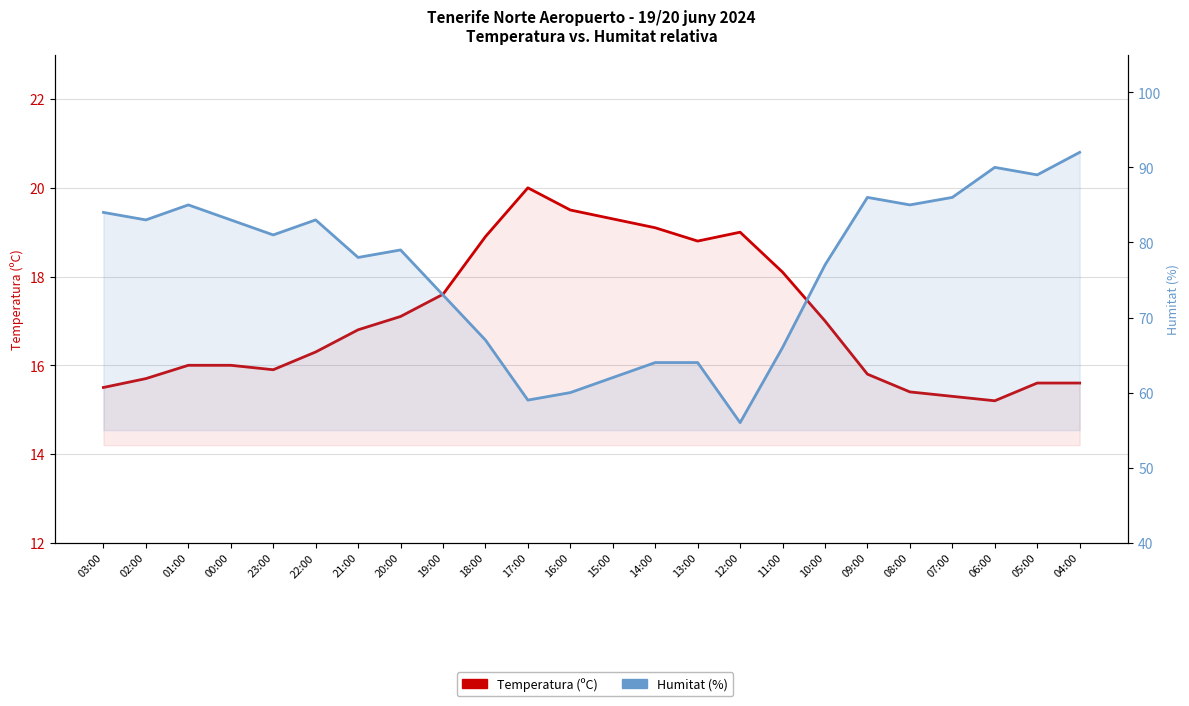

Reading left to right, what are all the values shown in this chart?

Temperatura (ºC): 03:00=15.5	02:00=15.7	01:00=16.0	00:00=16.0	23:00=15.9	22:00=16.3	21:00=16.8	20:00=17.1	19:00=17.6	18:00=18.9	17:00=20.0	16:00=19.5	15:00=19.3	14:00=19.1	13:00=18.8	12:00=19.0	11:00=18.1	10:00=17.0	09:00=15.8	08:00=15.4	07:00=15.3	06:00=15.2	05:00=15.6	04:00=15.6
Humitat (%): 03:00=84.0	02:00=83.0	01:00=85.0	00:00=83.0	23:00=81.0	22:00=83.0	21:00=78.0	20:00=79.0	19:00=73.0	18:00=67.0	17:00=59.0	16:00=60.0	15:00=62.0	14:00=64.0	13:00=64.0	12:00=56.0	11:00=66.0	10:00=77.0	09:00=86.0	08:00=85.0	07:00=86.0	06:00=90.0	05:00=89.0	04:00=92.0